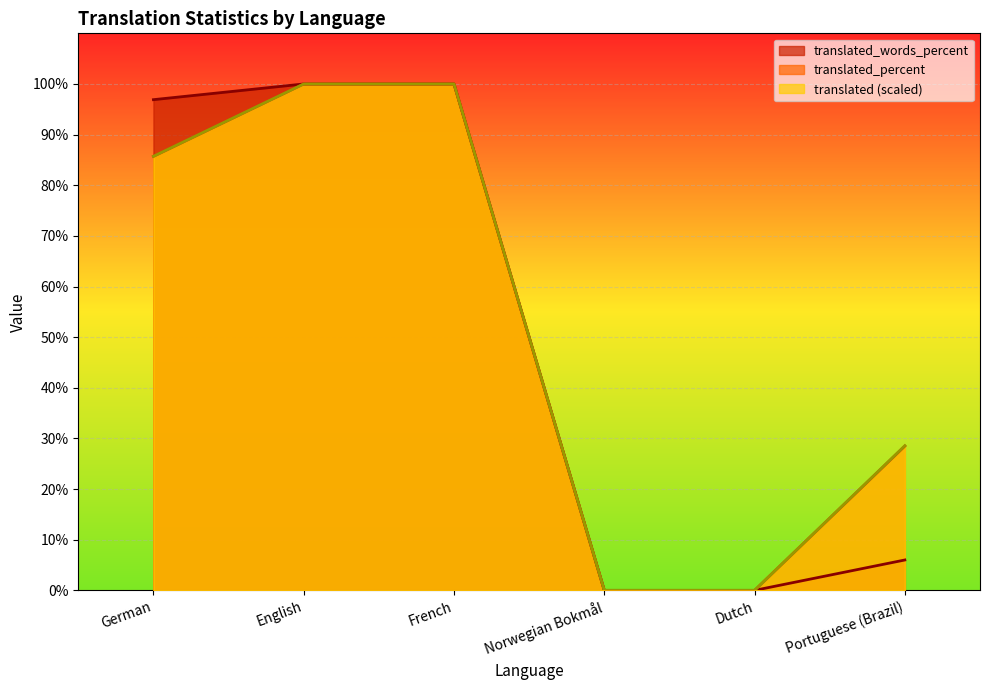

At how many categories does at least one series exceed 91?

3